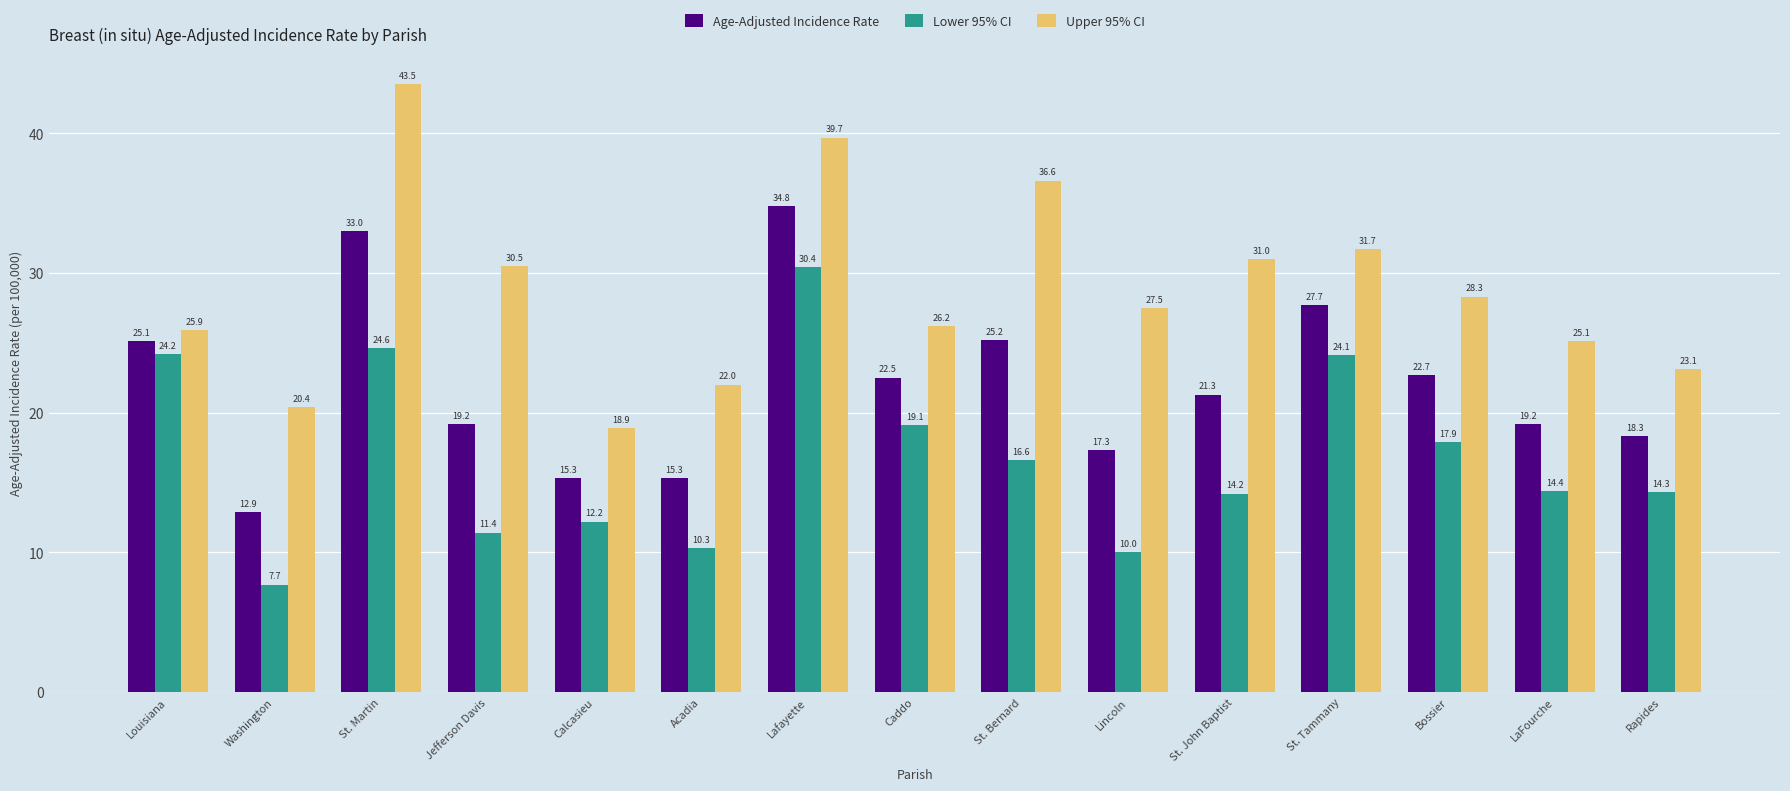

Reading left to right, transcribe all the data shown in this chart.

Age-Adjusted Incidence Rate: 25.1	12.9	33.0	19.2	15.3	15.3	34.8	22.5	25.2	17.3	21.3	27.7	22.7	19.2	18.3
Lower 95% CI: 24.2	7.7	24.6	11.4	12.2	10.3	30.4	19.1	16.6	10.0	14.2	24.1	17.9	14.4	14.3
Upper 95% CI: 25.9	20.4	43.5	30.5	18.9	22.0	39.7	26.2	36.6	27.5	31.0	31.7	28.3	25.1	23.1